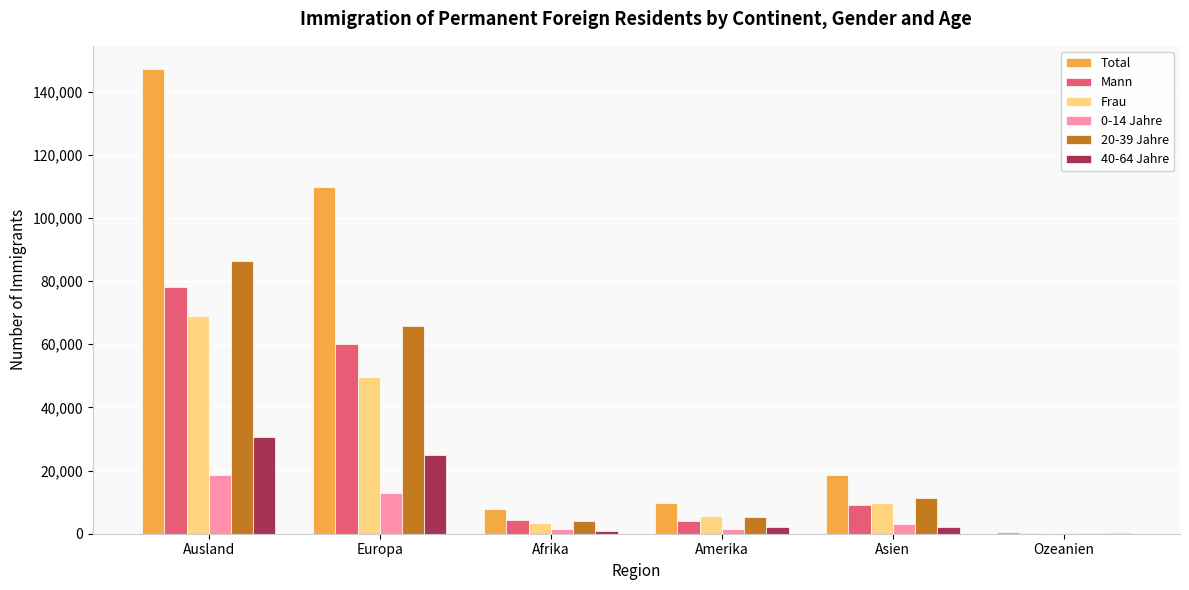

At which label is Mann closest to 39245?

Europa